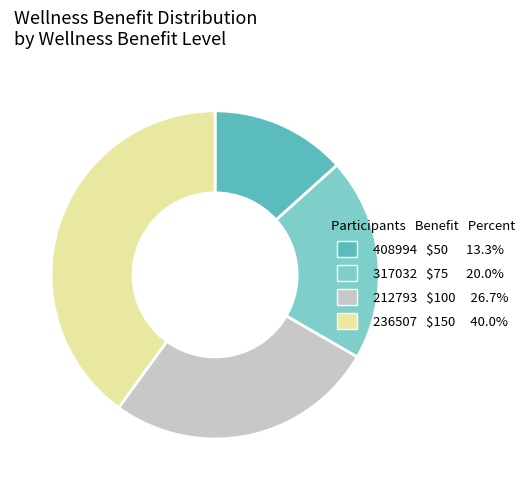

How many segments does this pie chart have?

4